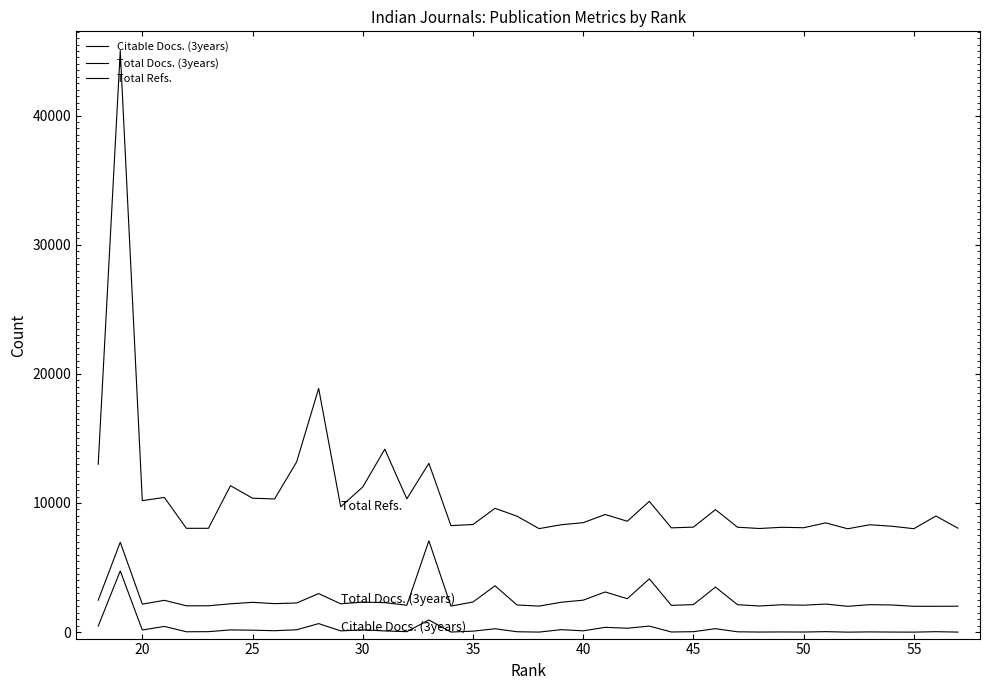

True or false: Total Docs. (3years) and Citable Docs. (3years) intersect in this chart.

False